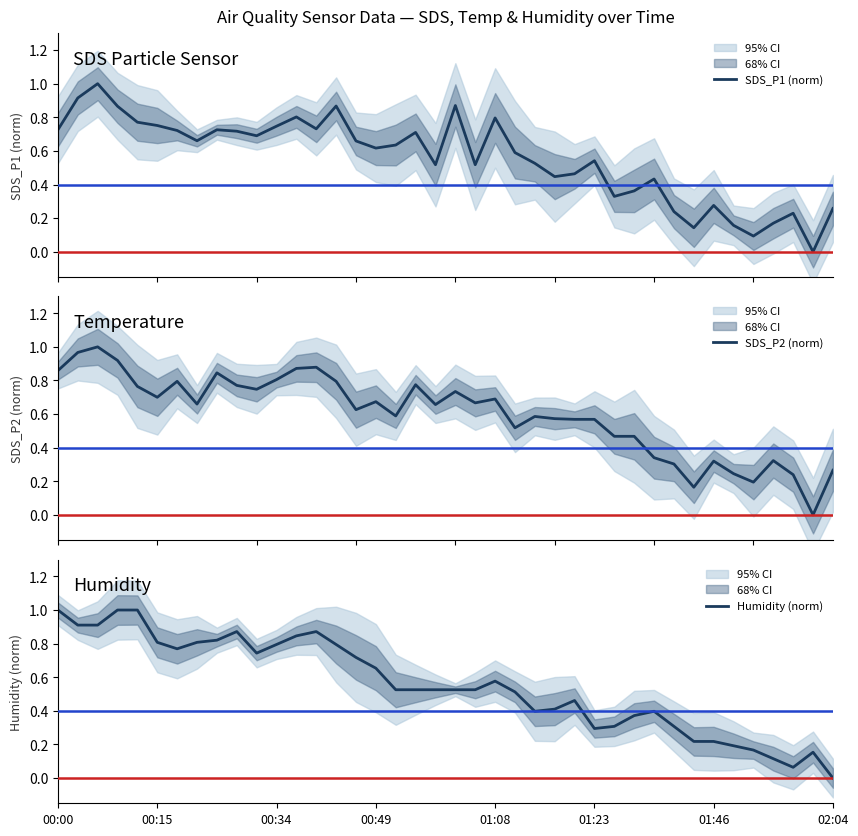

What is the maximum value for SDS_P1 (norm)?

1.0